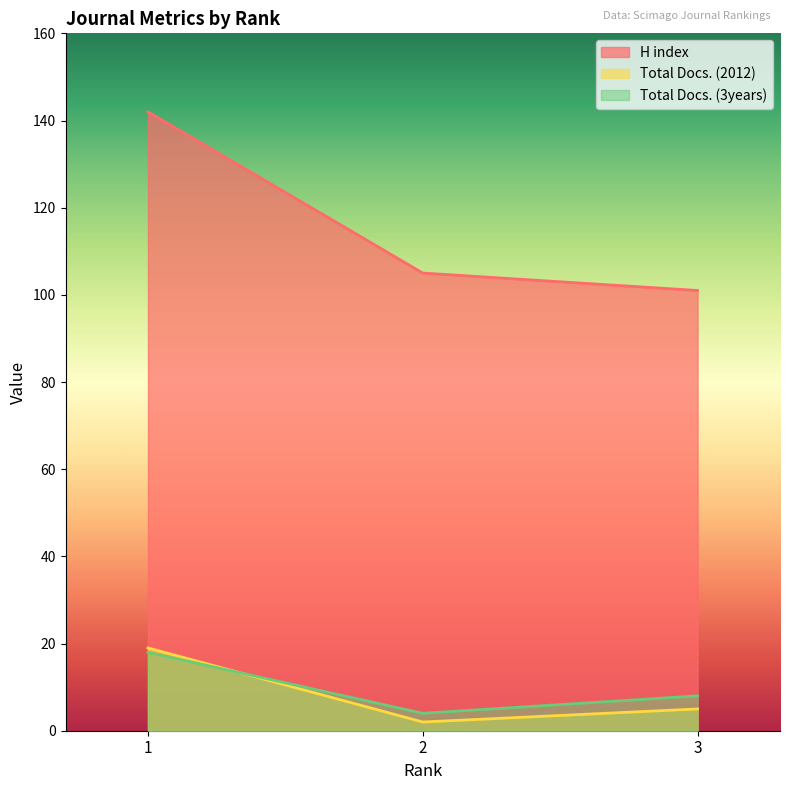

Is it true that H index equals 105 at 2?

True